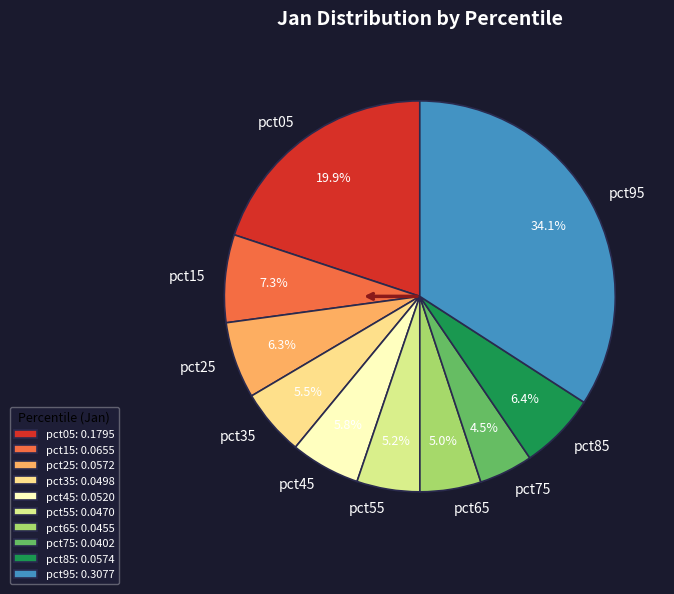

Which category has the biggest portion of the pie?

pct95